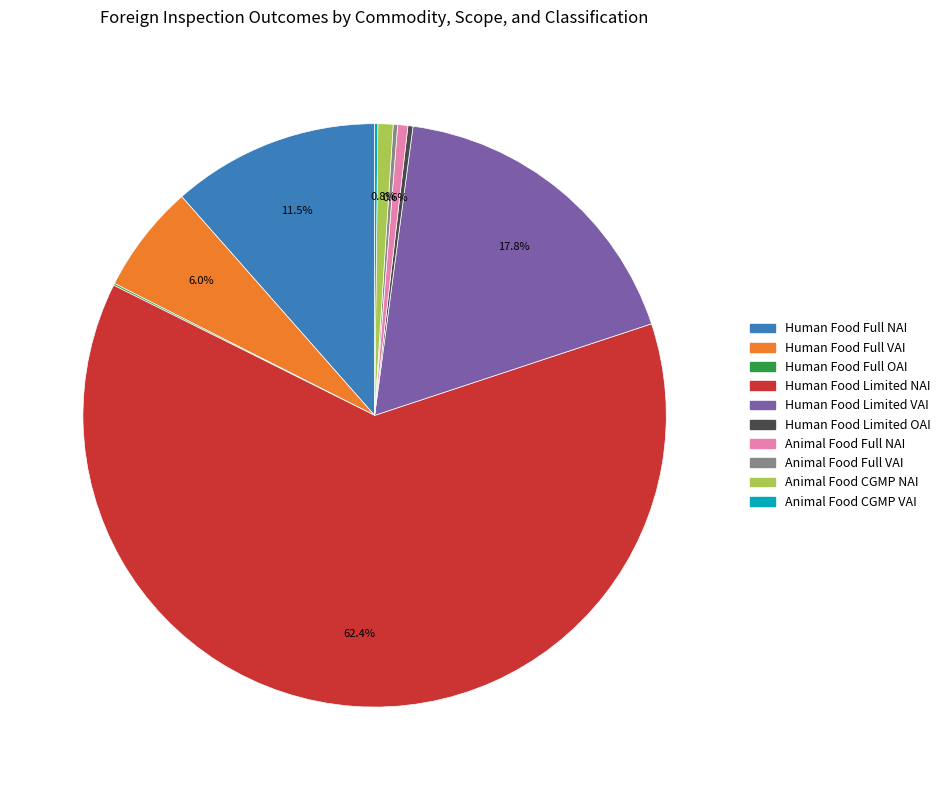

Does any single category account for the majority?

Yes